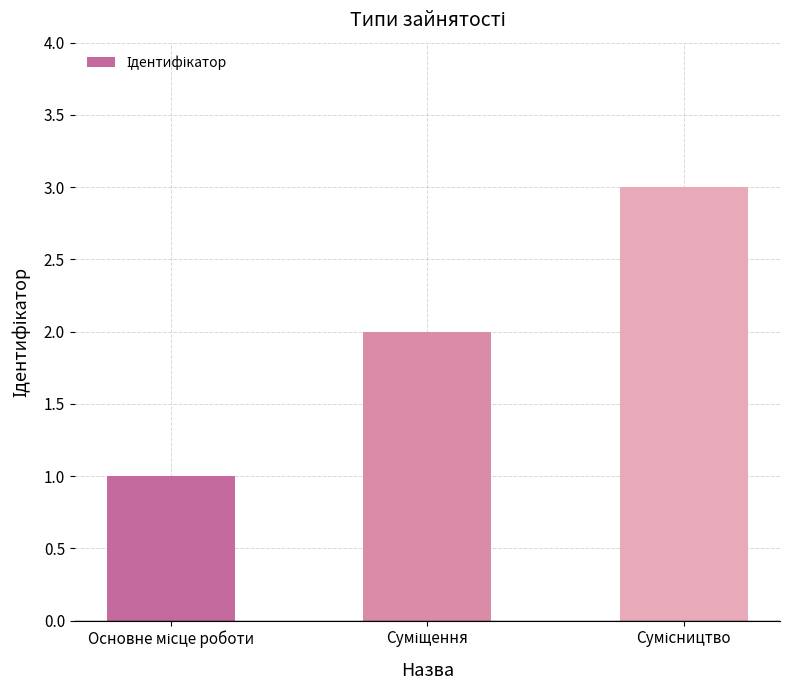

What is the sum of all values?

6